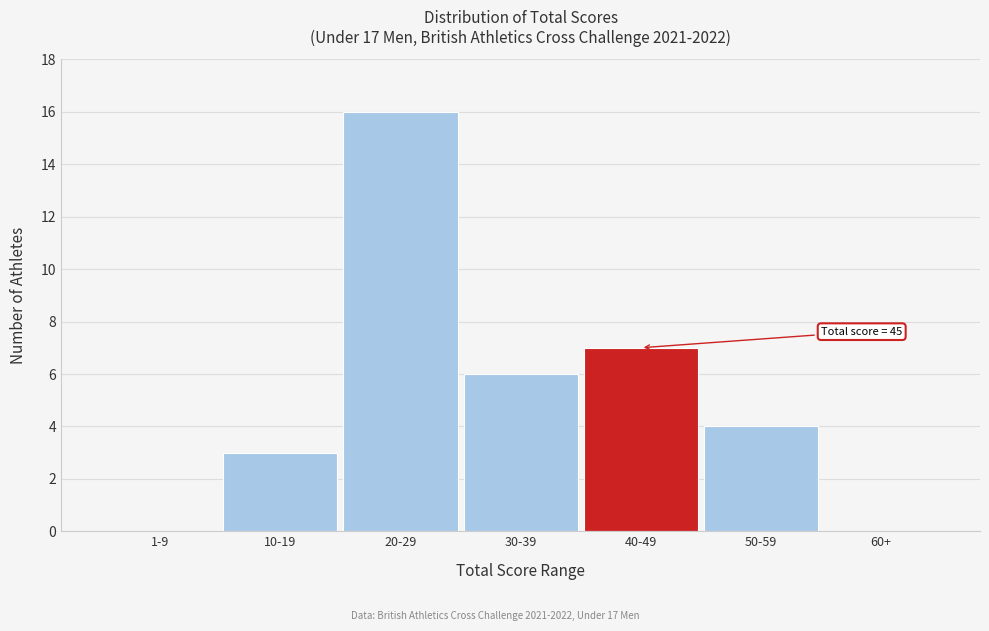

Reading left to right, list all the values displayed in this chart.

1-9=0	10-19=3	20-29=16	30-39=6	40-49=7	50-59=4	60+=0